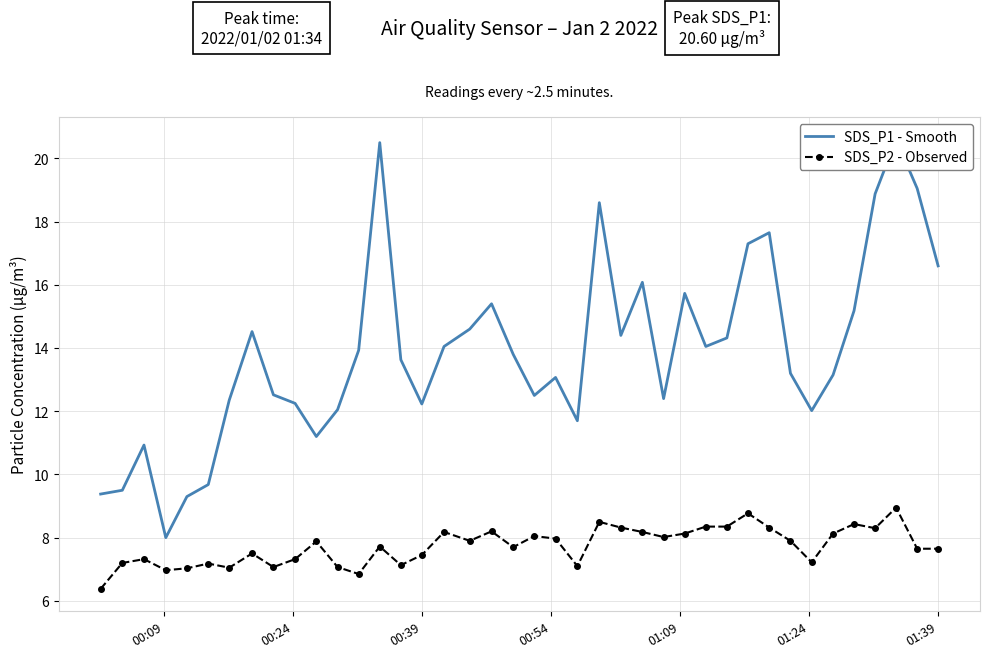

Which has a higher value, 30 or 32?

30